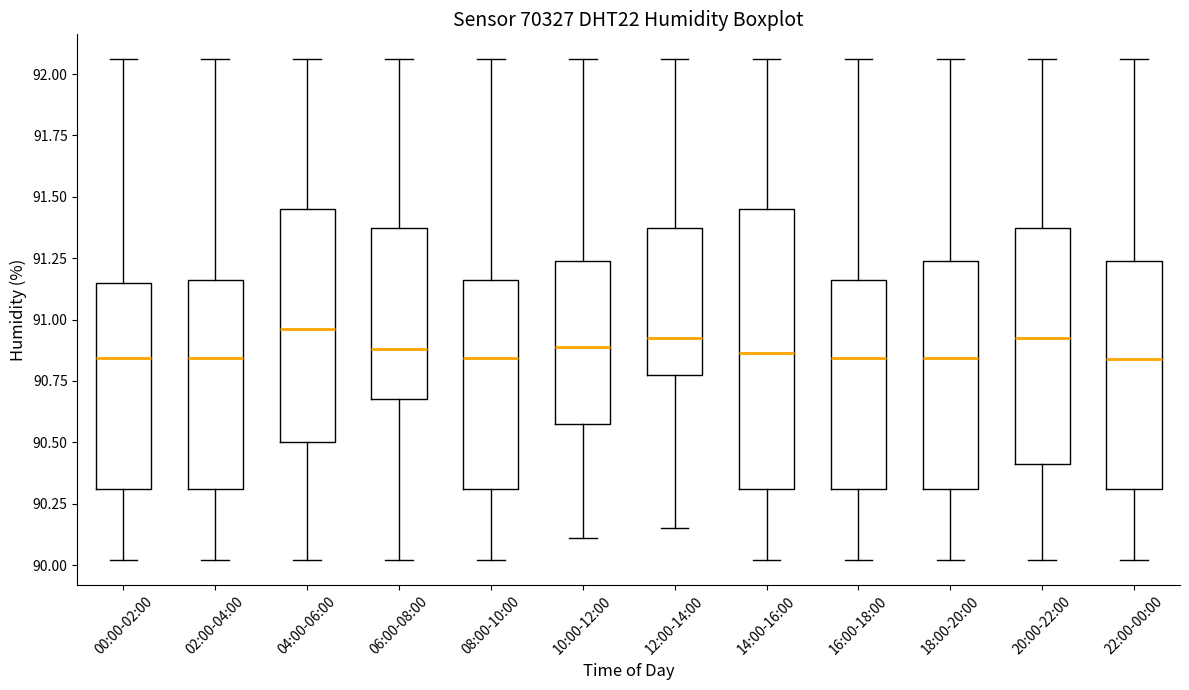

Reading left to right, transcribe this box plot: for each box, give where its median line is, the range the box spans, and where its two whiskers end, as read against the y-axis. The values are not printed on the chart, so give them approximately, as read against the axis.

00:00-02:00: median 90.85, box 90.30 to 91.15, whiskers 90.00 to 92.05
02:00-04:00: median 90.85, box 90.30 to 91.15, whiskers 90.00 to 92.05
04:00-06:00: median 90.95, box 90.50 to 91.45, whiskers 90.00 to 92.05
06:00-08:00: median 90.90, box 90.70 to 91.40, whiskers 90.00 to 92.05
08:00-10:00: median 90.85, box 90.30 to 91.15, whiskers 90.00 to 92.05
10:00-12:00: median 90.90, box 90.60 to 91.25, whiskers 90.10 to 92.05
12:00-14:00: median 90.95, box 90.75 to 91.40, whiskers 90.15 to 92.05
14:00-16:00: median 90.85, box 90.30 to 91.45, whiskers 90.00 to 92.05
16:00-18:00: median 90.85, box 90.30 to 91.15, whiskers 90.00 to 92.05
18:00-20:00: median 90.85, box 90.30 to 91.25, whiskers 90.00 to 92.05
20:00-22:00: median 90.95, box 90.40 to 91.40, whiskers 90.00 to 92.05
22:00-00:00: median 90.85, box 90.30 to 91.25, whiskers 90.00 to 92.05